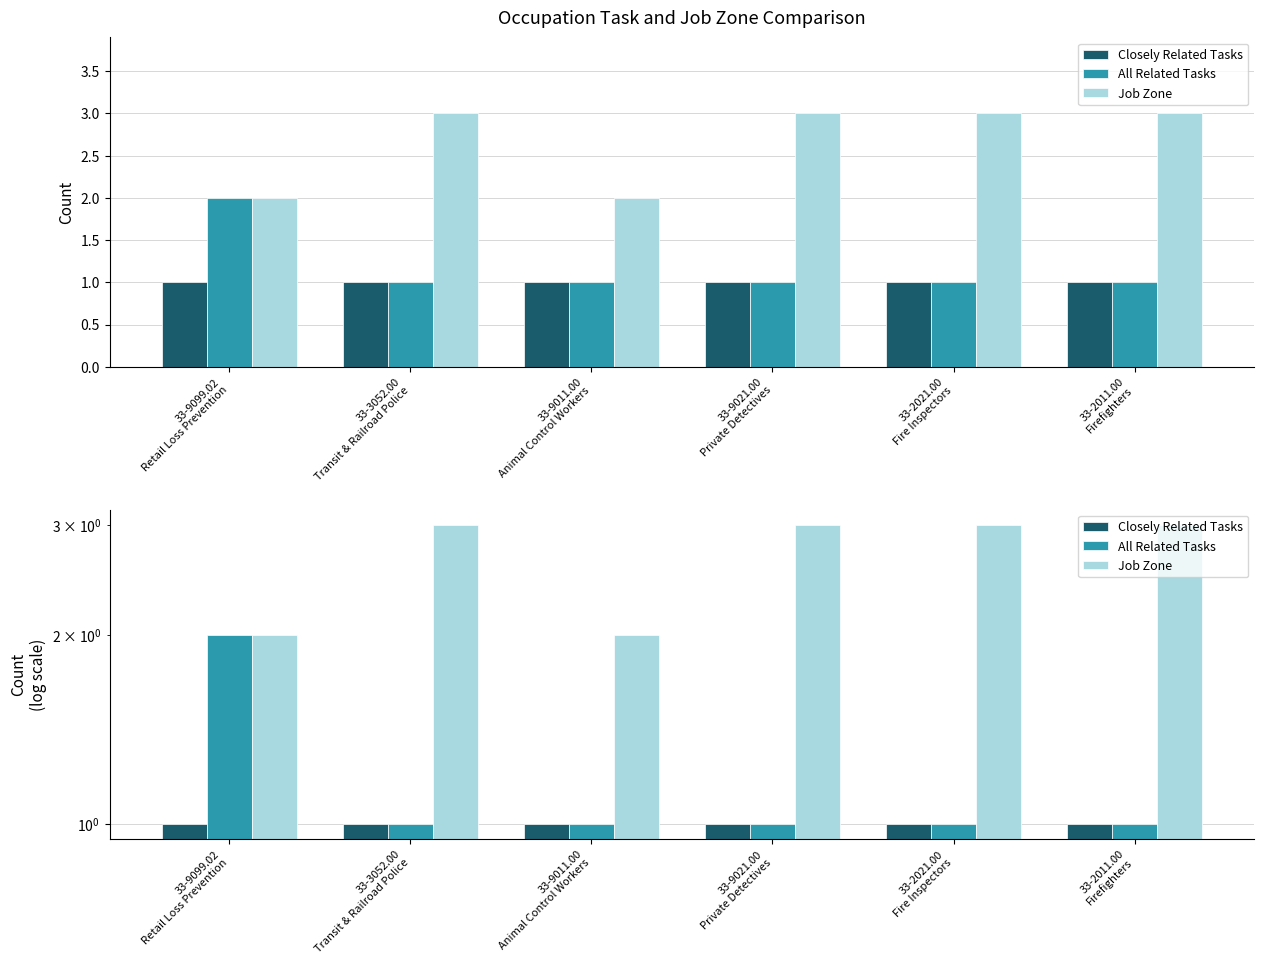

Reading left to right, what are all the values shown in this chart?

Closely Related Tasks: 1	1	1	1	1	1
All Related Tasks: 2	1	1	1	1	1
Job Zone: 2	3	2	3	3	3